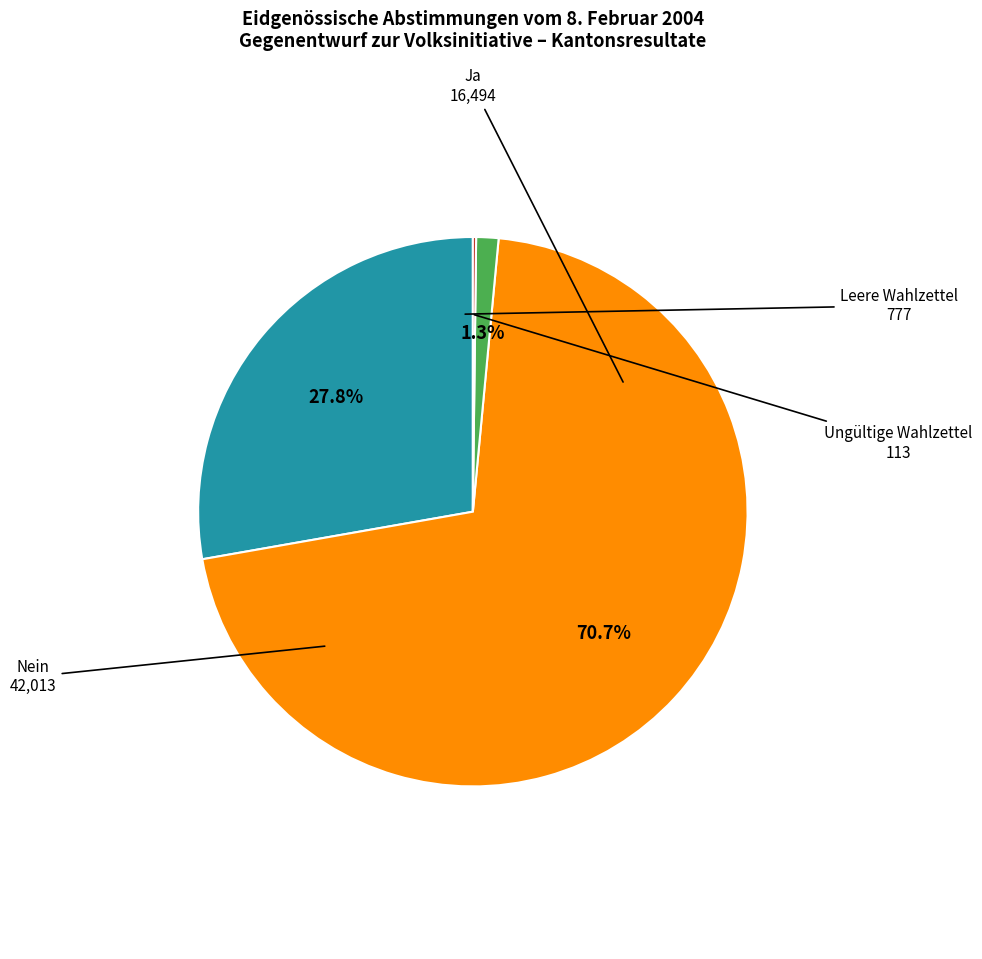

Do Nein and Ja together represent more than half of the pie?

Yes